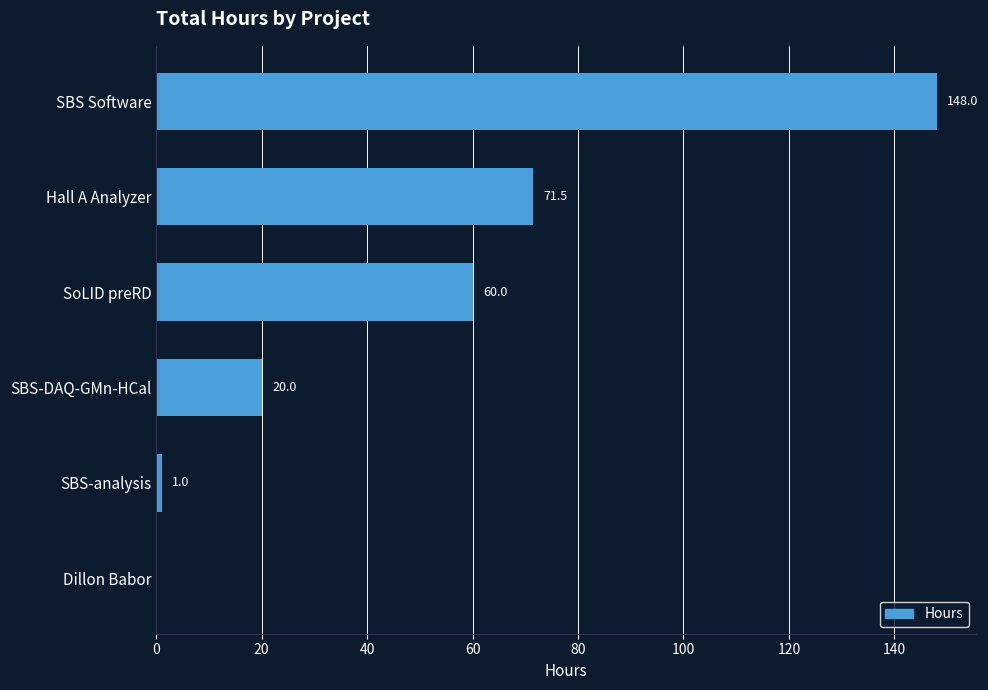

Between SBS-analysis and SBS-DAQ-GMn-HCal, which is larger?

SBS-DAQ-GMn-HCal